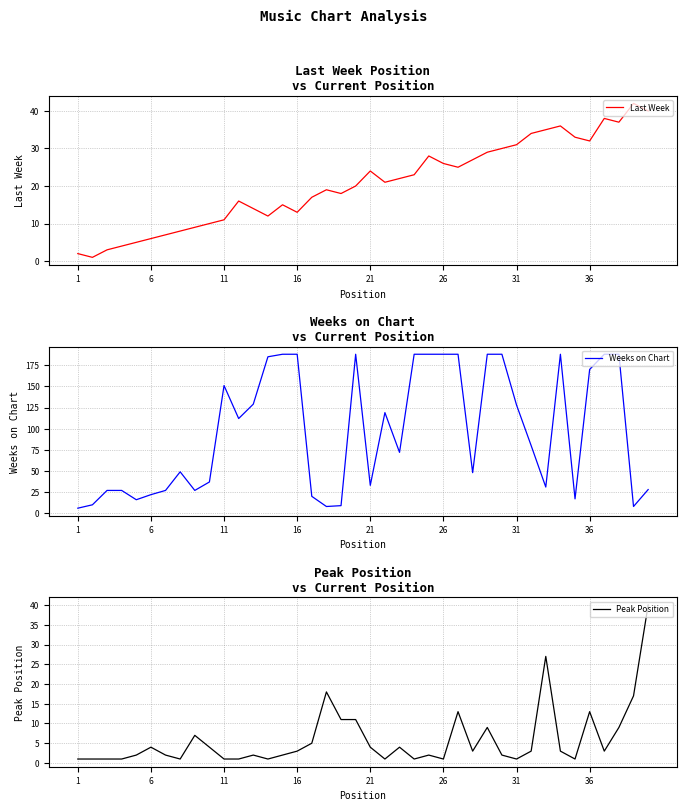

The value of Last Week at 36 is 32. True or false?

True